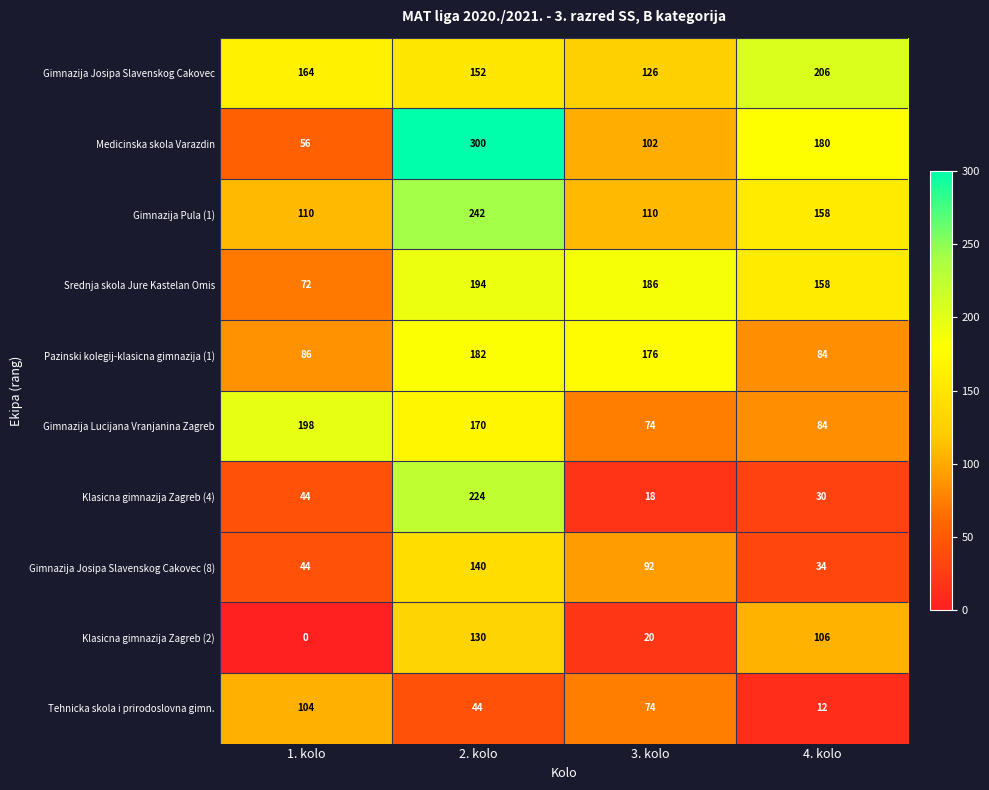

At how many categories does at least one series exceed 123?

4